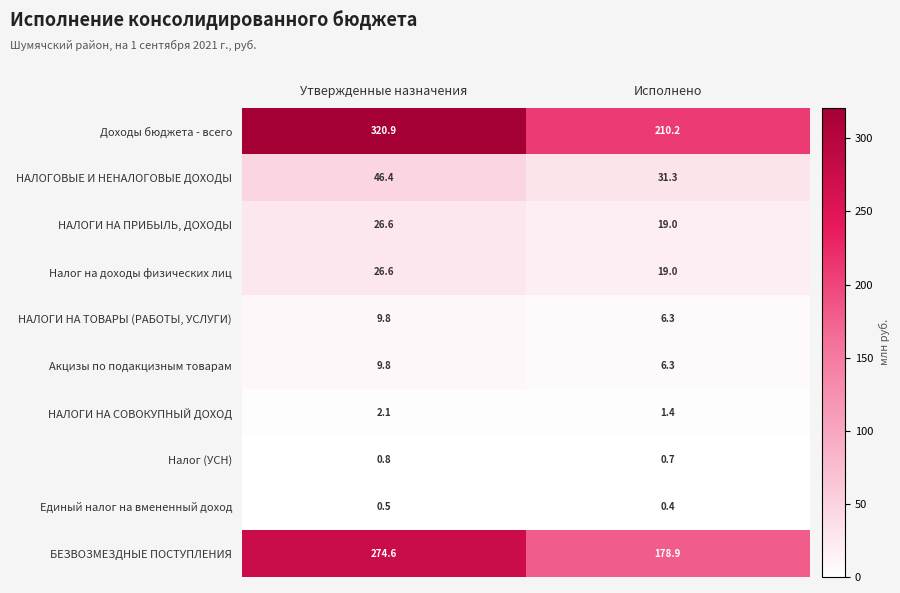

Which series has the largest total across all categories?

Доходы бюджета - всего